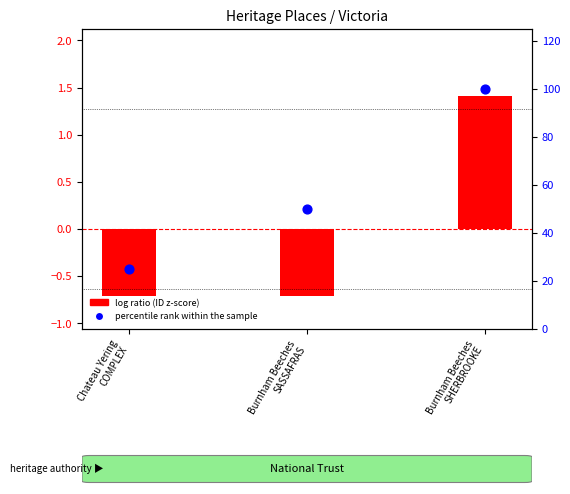

What are all the series names shown in the legend?

log ratio (ID z-score), percentile rank within the sample